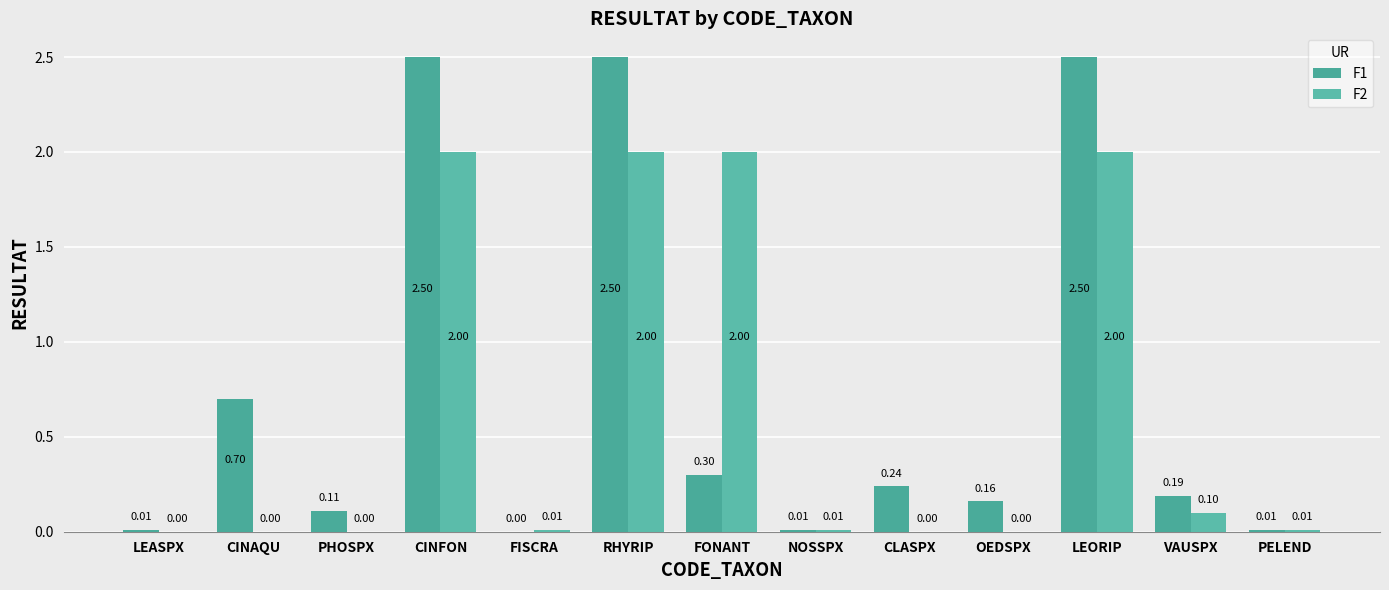

Which series changed the most between CLASPX and PELEND?

F1